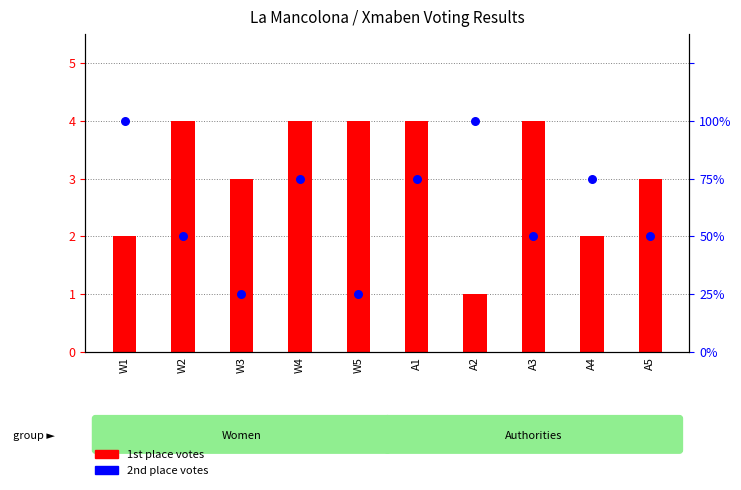

At how many categories does at least one series exceed 2?

10